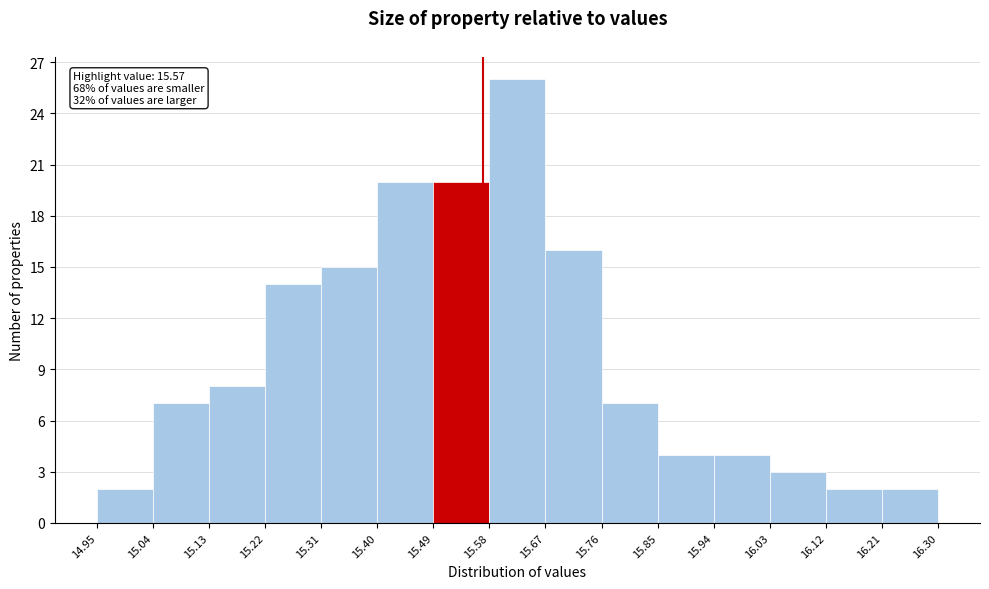

Over which range of the x-axis is the bar tallest?

15.58 to 15.67